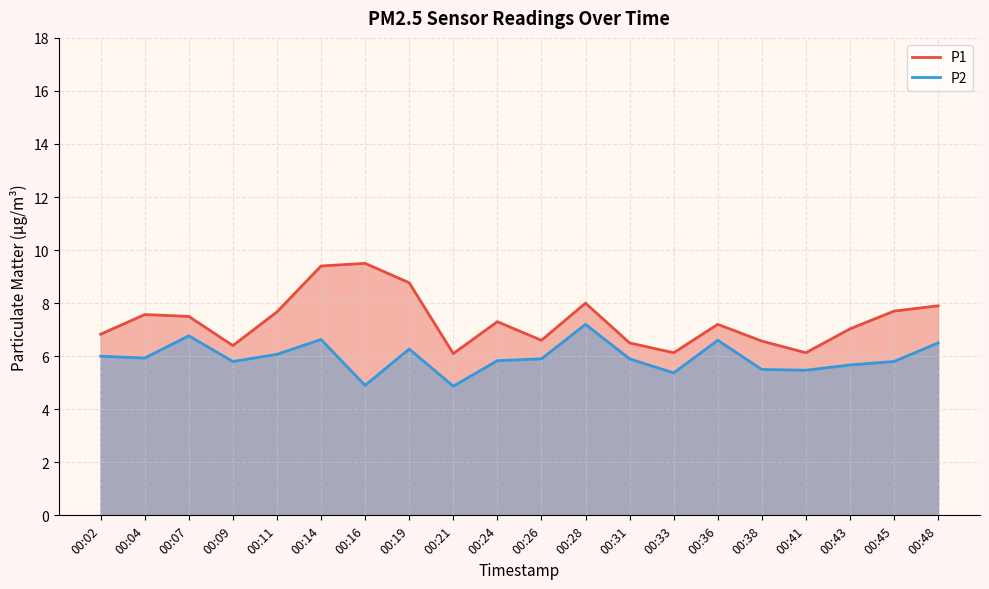

What is the highest value of the P1 series?

9.5